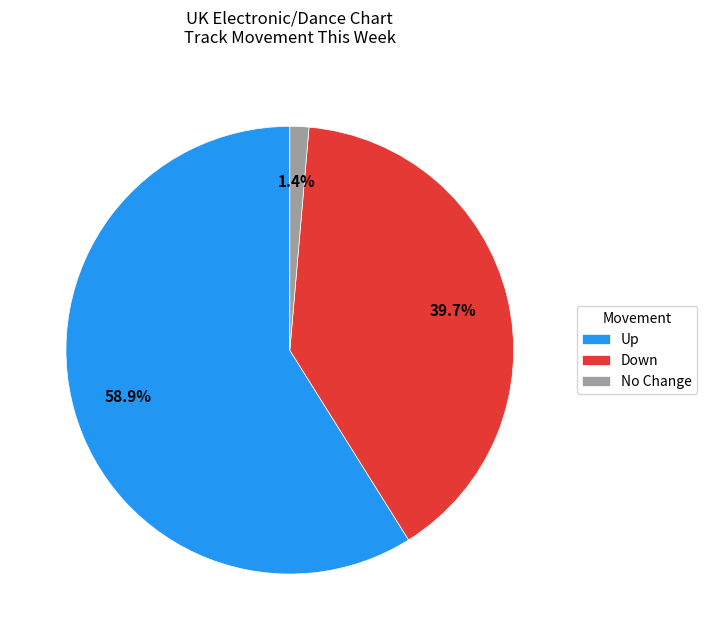

Combined, what portion of the pie is Down and No Change?

41.1%